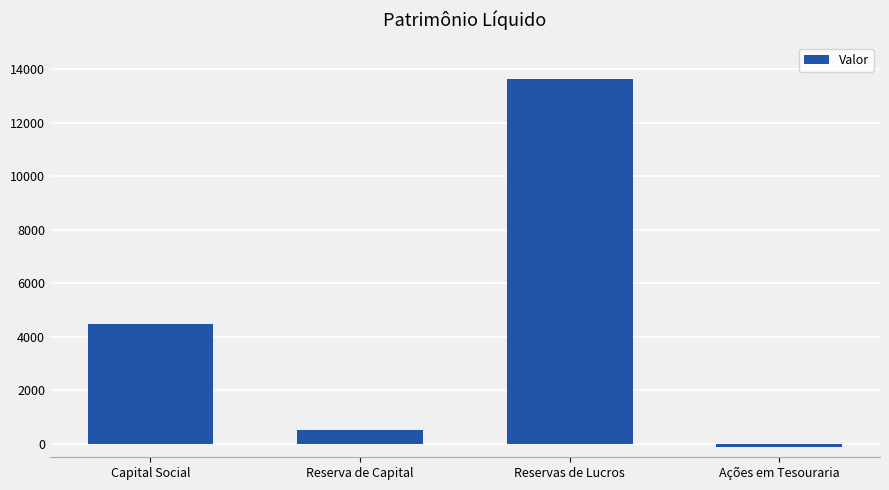

At which label is the value closest to 6757?

Capital Social